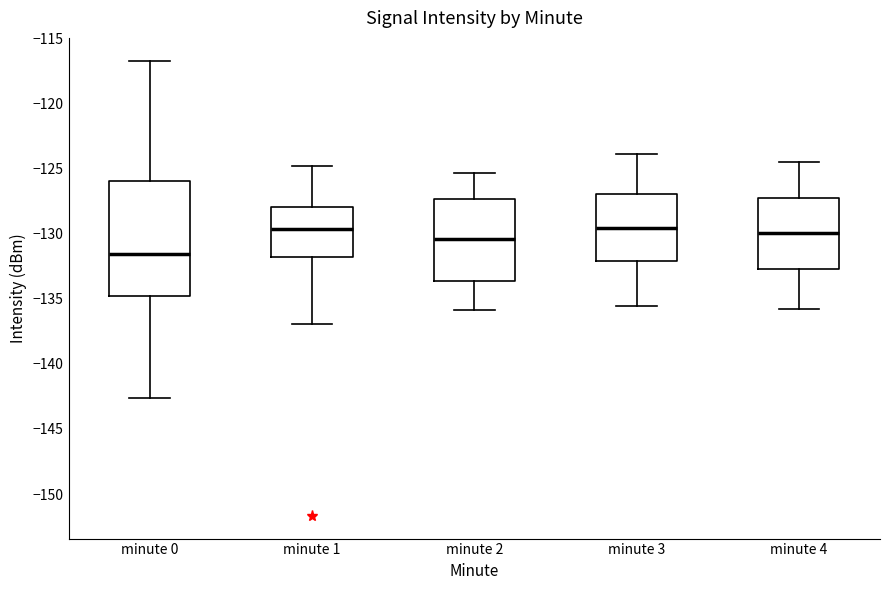

Comparing the boxes themselves (not the whiskers), which one is the tallest?

minute 0